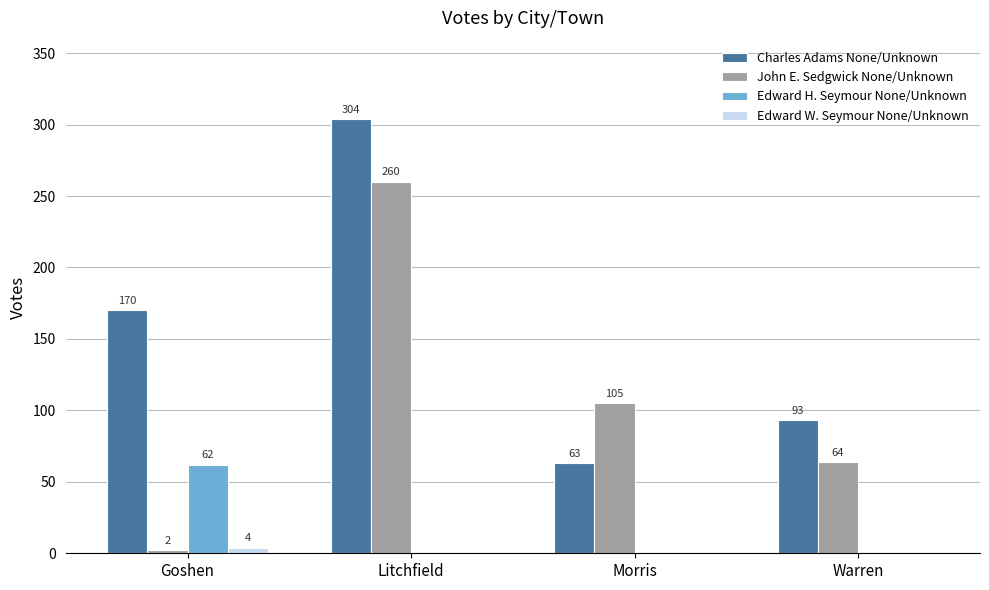

Which series has the largest total across all categories?

Charles Adams None/Unknown